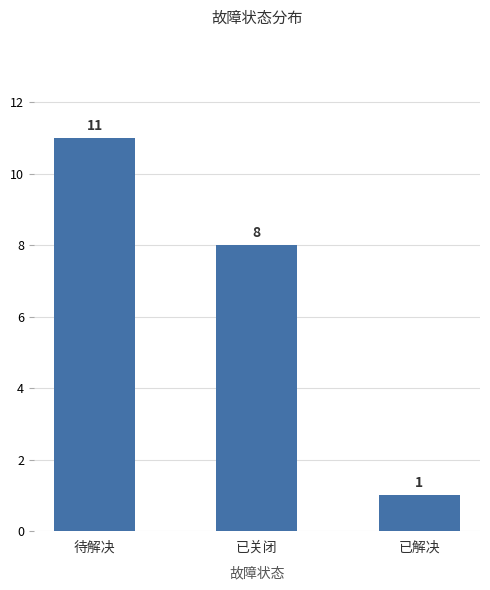

What is the label of the 3rd bar from the right?

待解决